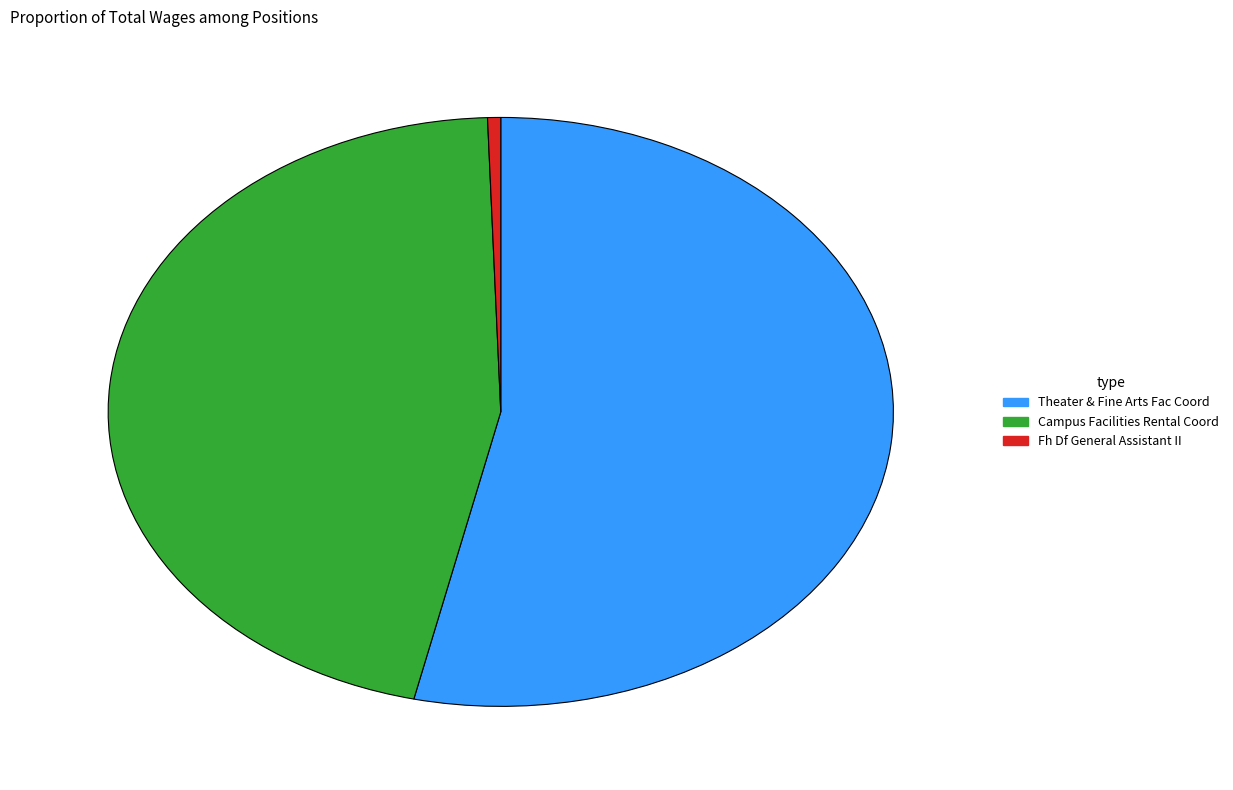

Which slice is the smallest?

Fh Df General Assistant II